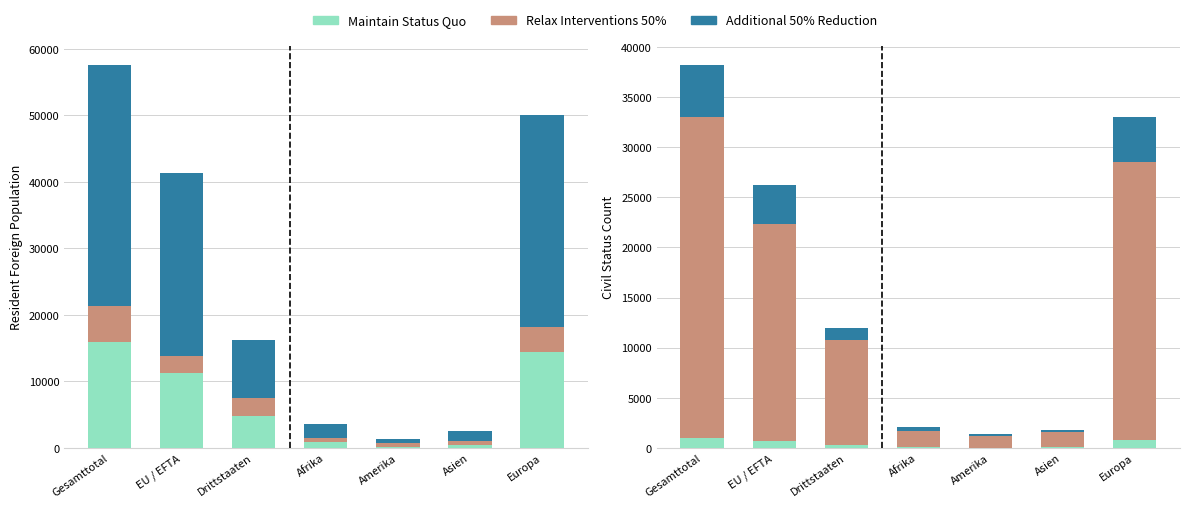

Reading left to right, list all the values displayed in this chart.

Maintain Status Quo: Gesamttotal=973	EU / EFTA=676	Drittstaaten=297	Afrika=62	Amerika=23	Asien=60	Europa=828
Relax Interventions 50%: Gesamttotal=32083	EU / EFTA=21627	Drittstaaten=10456	Afrika=1652	Amerika=1119	Asien=1524	Europa=27748
Additional 50% Reduction: Gesamttotal=5148	EU / EFTA=3896	Drittstaaten=1252	Afrika=332	Amerika=258	Asien=151	Europa=4402